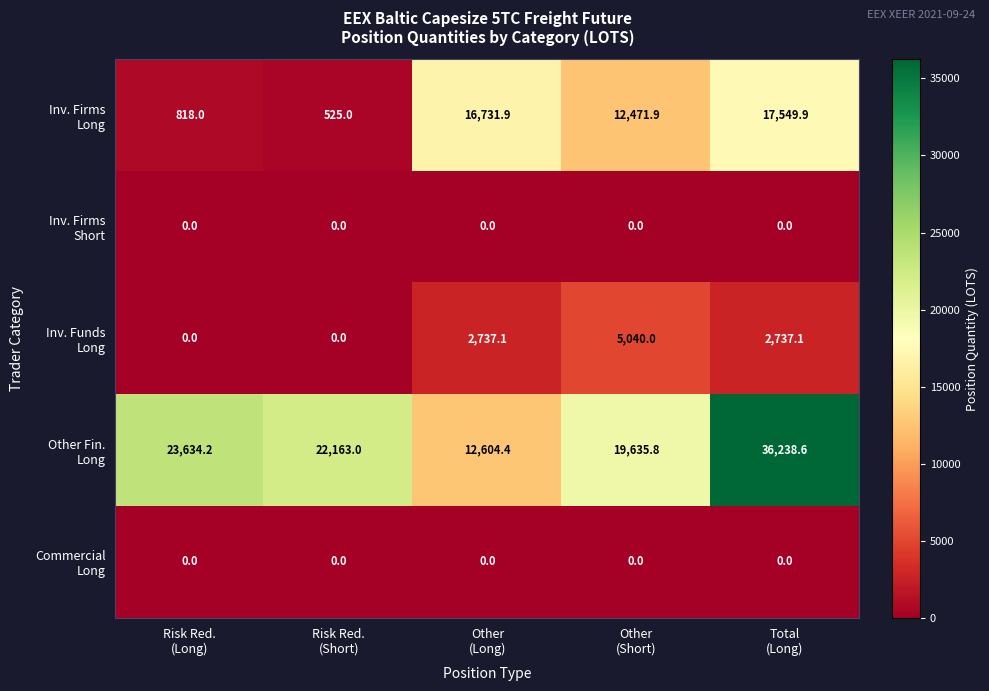

What is the maximum value shown in the chart?

36238.6